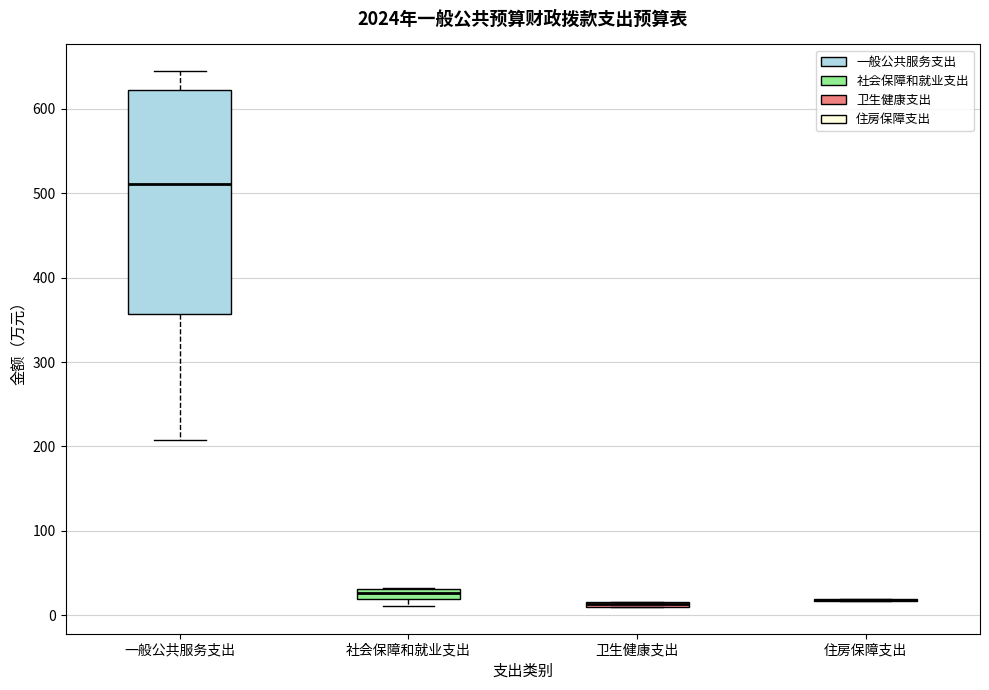

Which box is the tallest, from its lower edge to its upper edge?

一般公共服务支出